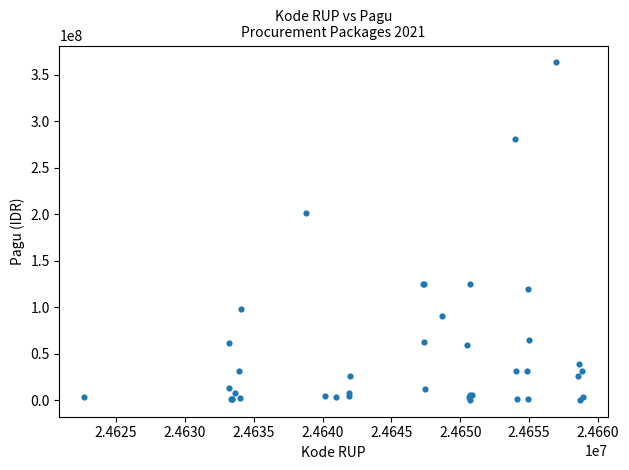

What Y value in the scatter plot is closest to 181799500?

201309000